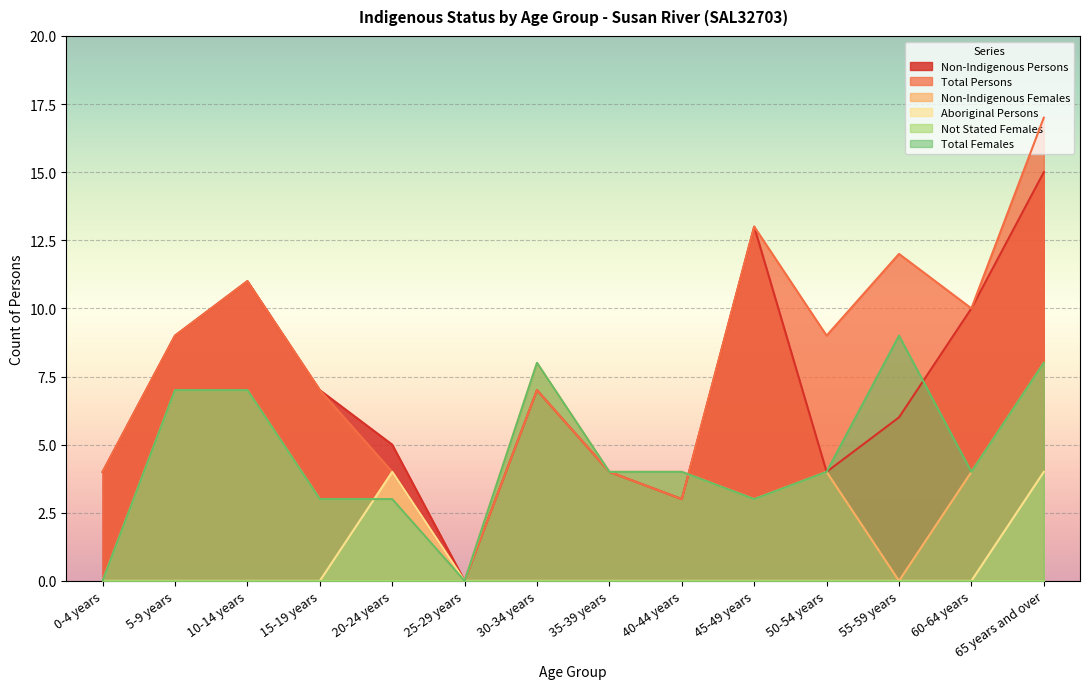

How many values in the Total Females series are below 4?

5